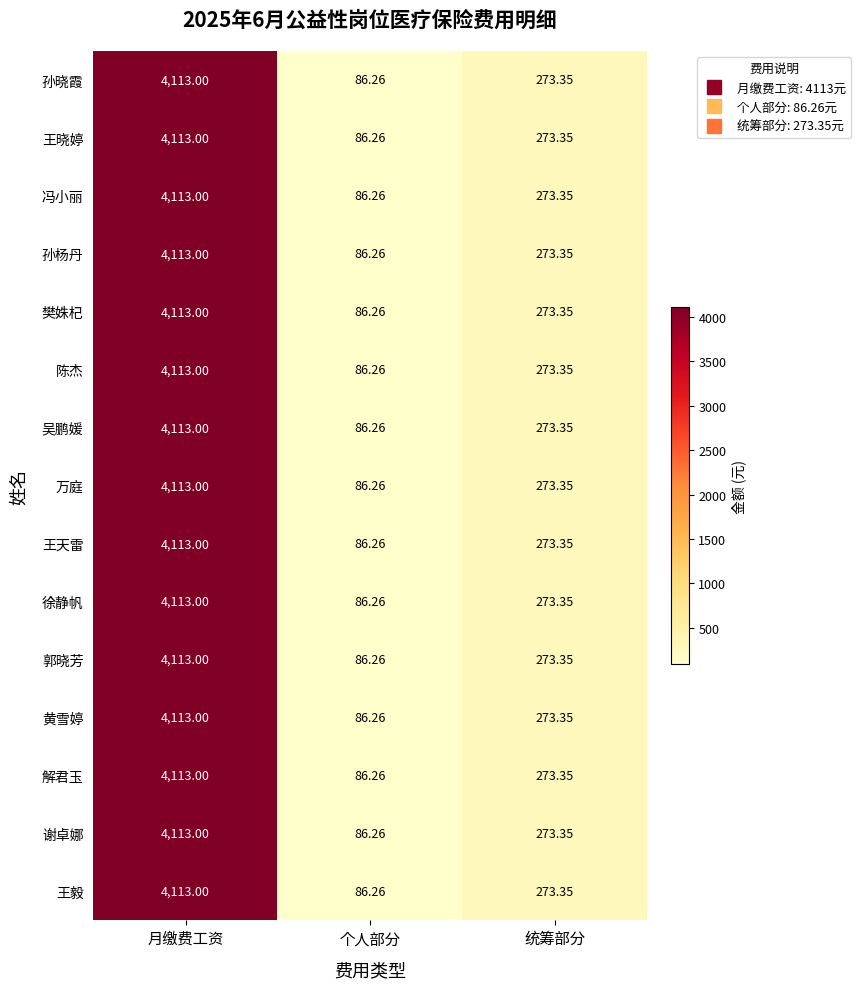

At which category is the sum across all series the highest?

月缴费工资